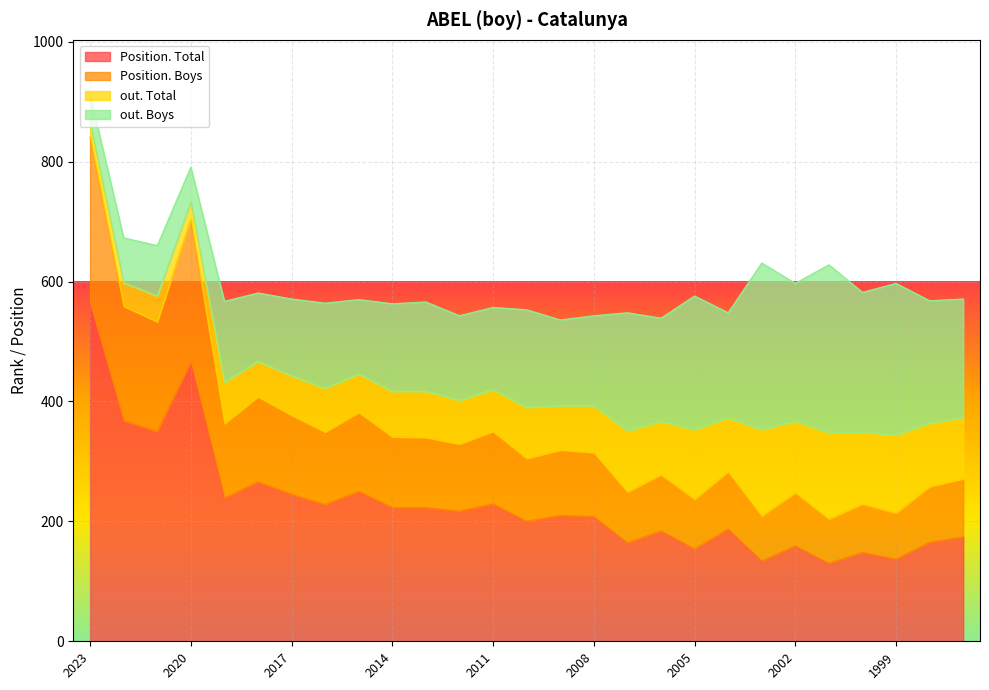

What is the sum of the Position. Boys values at 2001 and 2004?

487